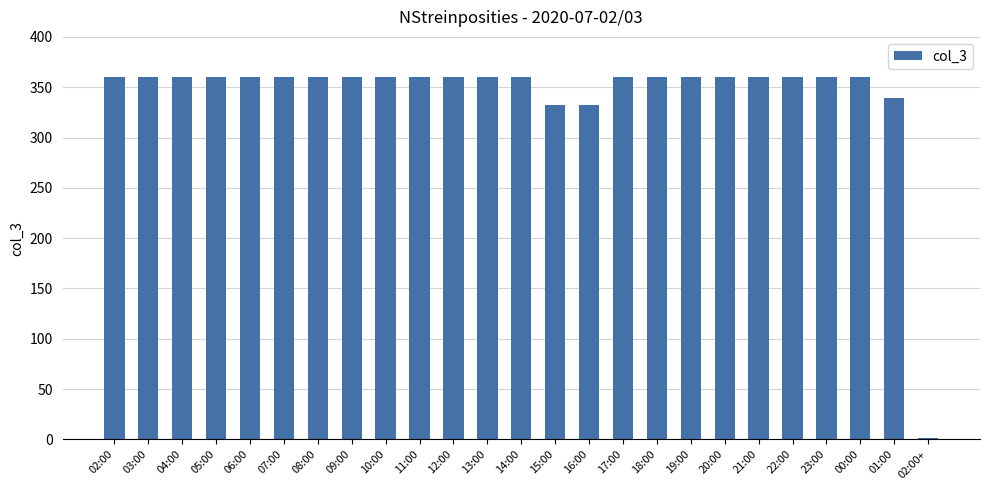

Reading left to right, transcribe all the data shown in this chart.

02:00=360	03:00=360	04:00=360	05:00=360	06:00=360	07:00=360	08:00=360	09:00=360	10:00=360	11:00=360	12:00=360	13:00=360	14:00=360	15:00=332	16:00=332	17:00=360	18:00=360	19:00=360	20:00=360	21:00=360	22:00=360	23:00=360	00:00=360	01:00=339	02:00+=1